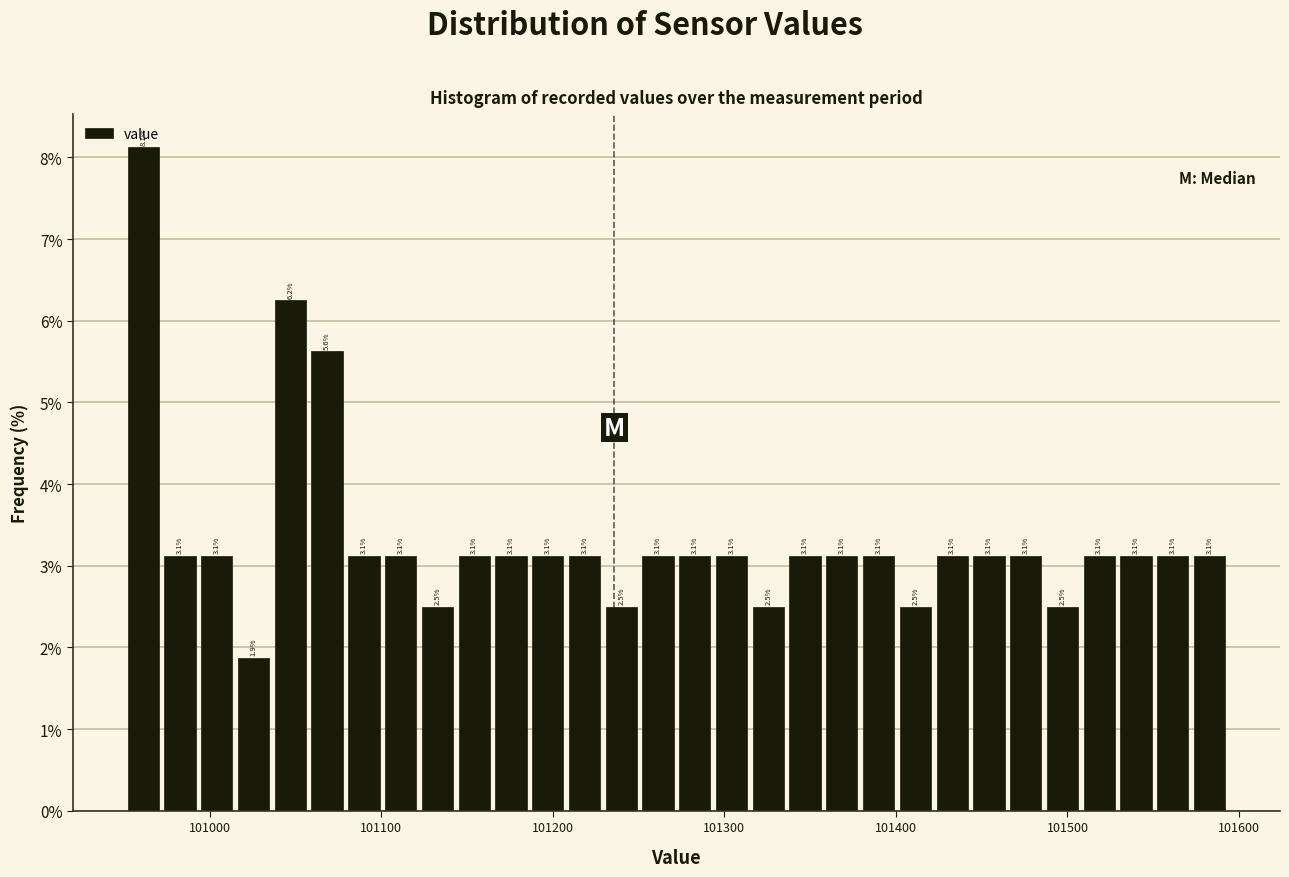

Read against the x-axis, roughly where is the centre of the tallest bar?

100960